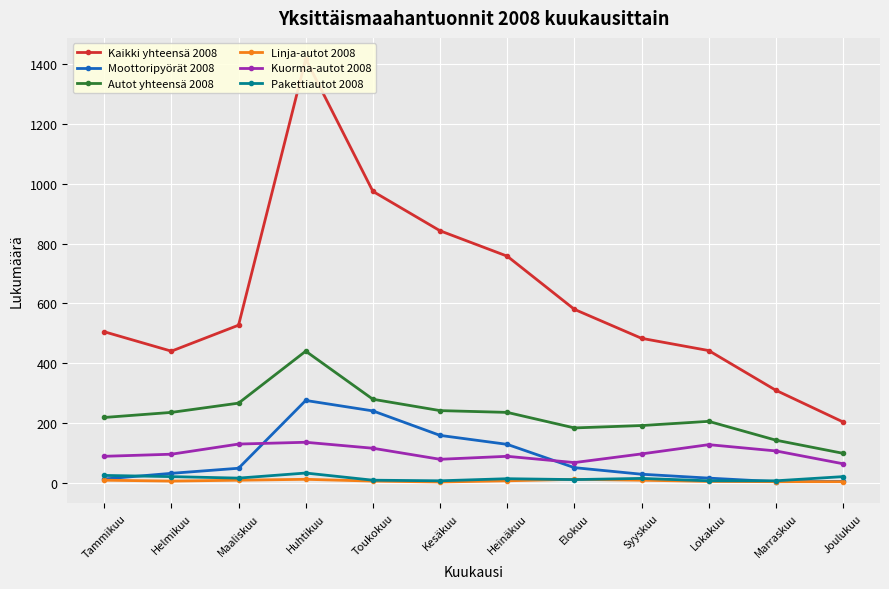

Does the chart display data point markers on the line(s)?

Yes